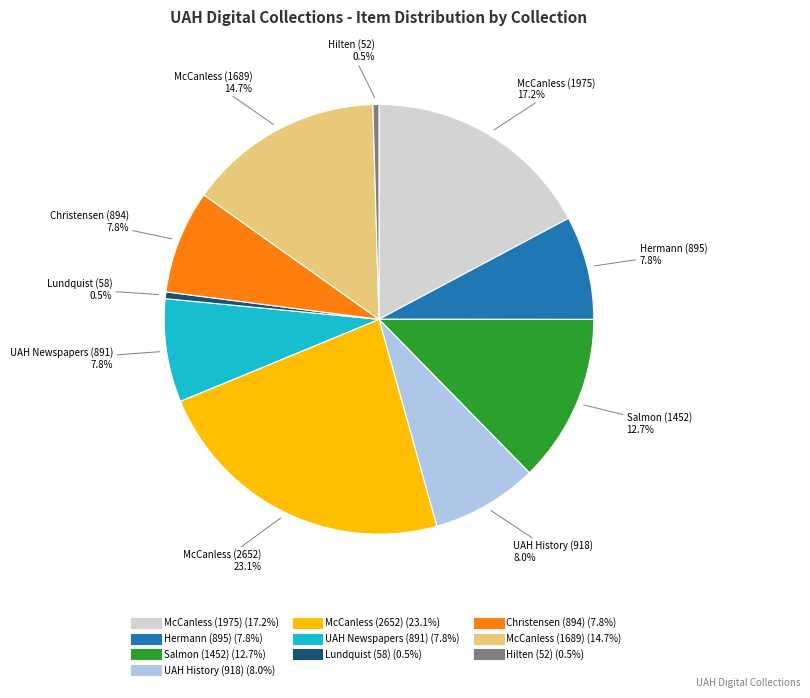

Is there any slice that represents more than half of the pie?

No